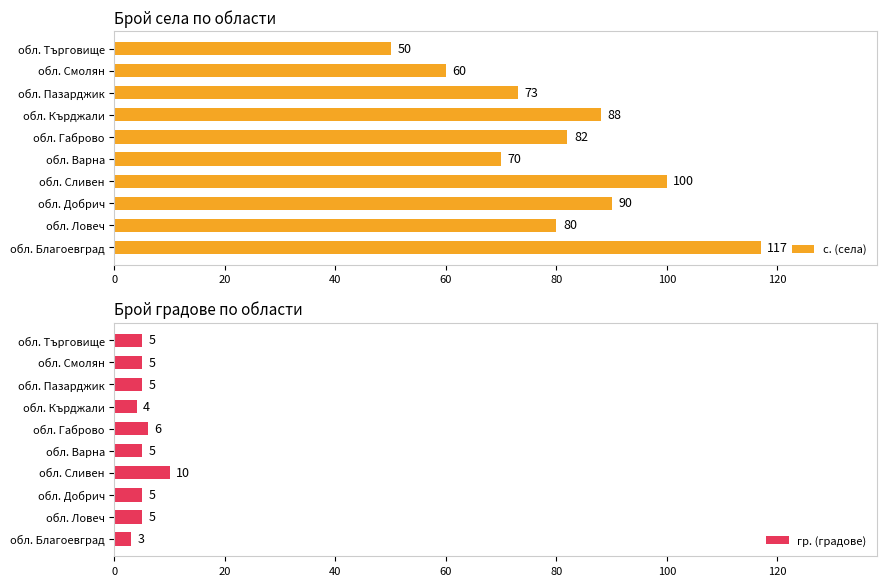

How many values in the с. (села) series exceed 82?

4